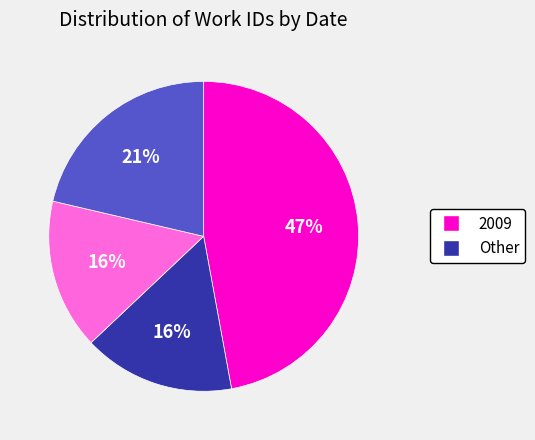

To the nearest percent, what is the difference between the largest and smallest slice percentages?

31%